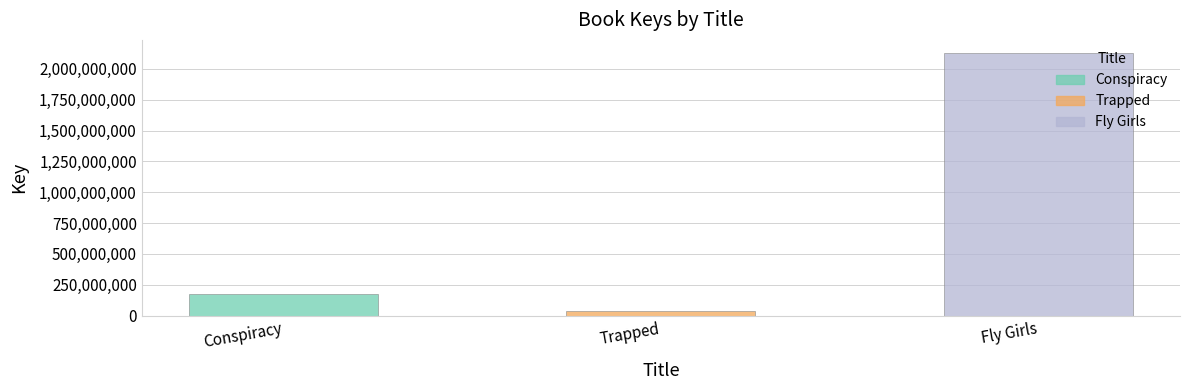

What is the smallest value displayed?

34964178